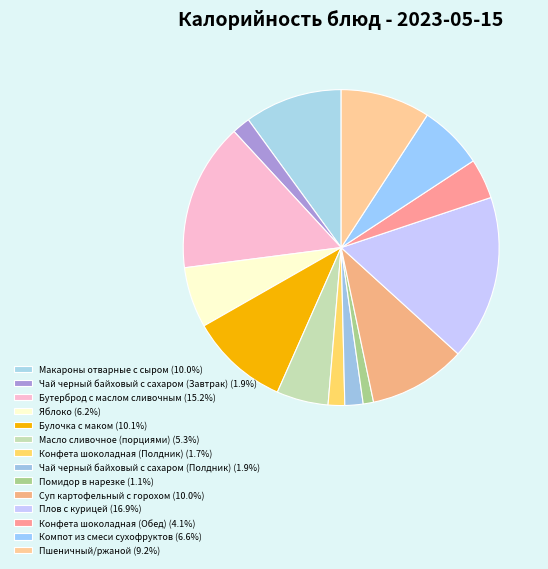

Is it true that Компот из смеси сухофруктов is 15% of the pie?

False